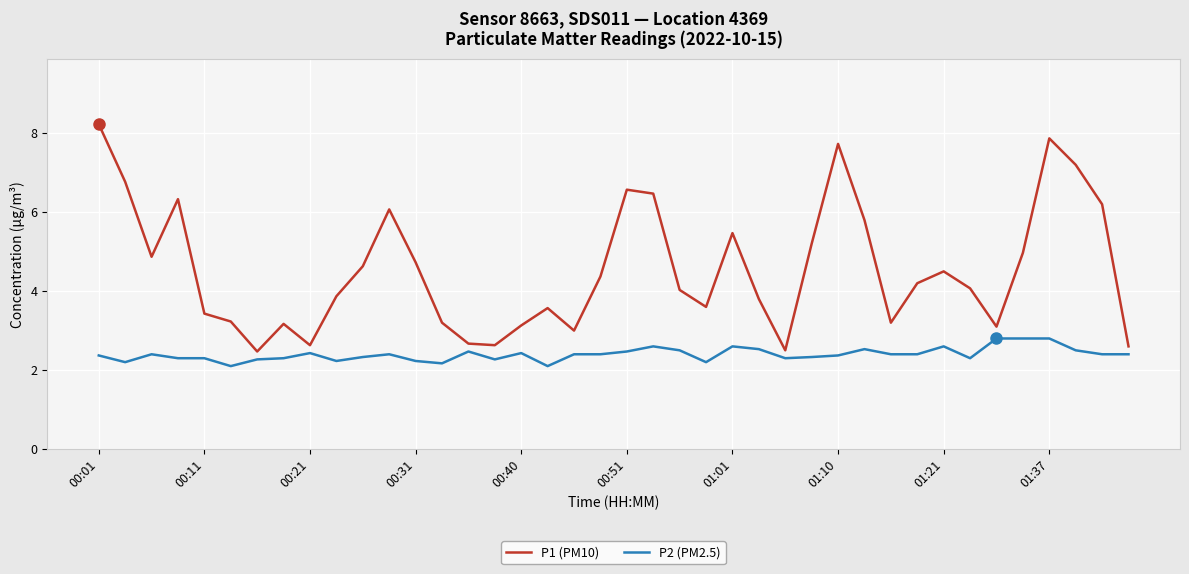

What is the highest value of the P1 (PM10) series?

8.2